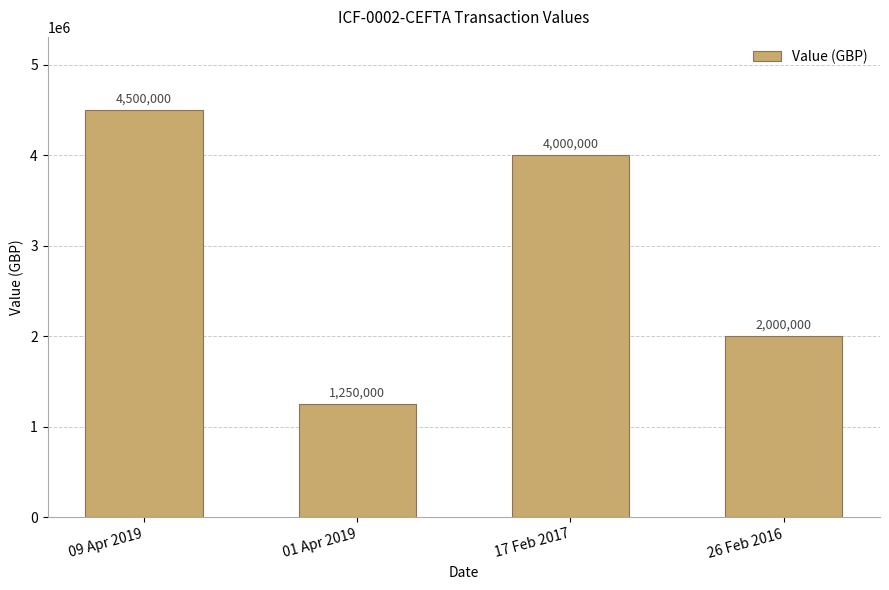

Rank the categories by value from highest to lowest.

09 Apr 2019, 17 Feb 2017, 26 Feb 2016, 01 Apr 2019